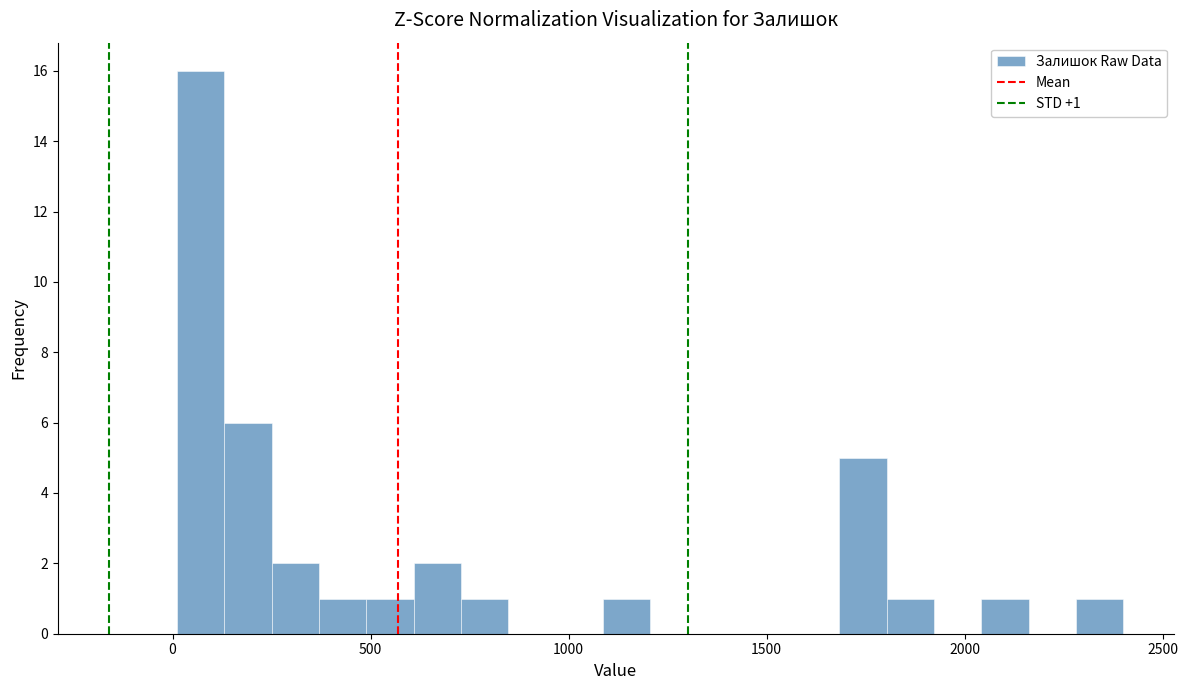

Around what value on the x-axis is the tallest bar? Give the approximate position of its centre, as read against the axis.

50